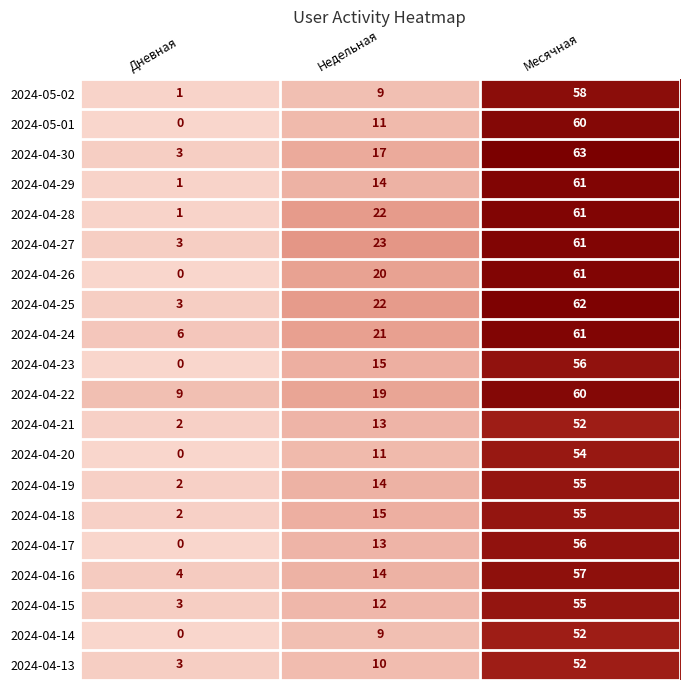

Is it true that 2024-05-01 equals 3 at Недельная?

False